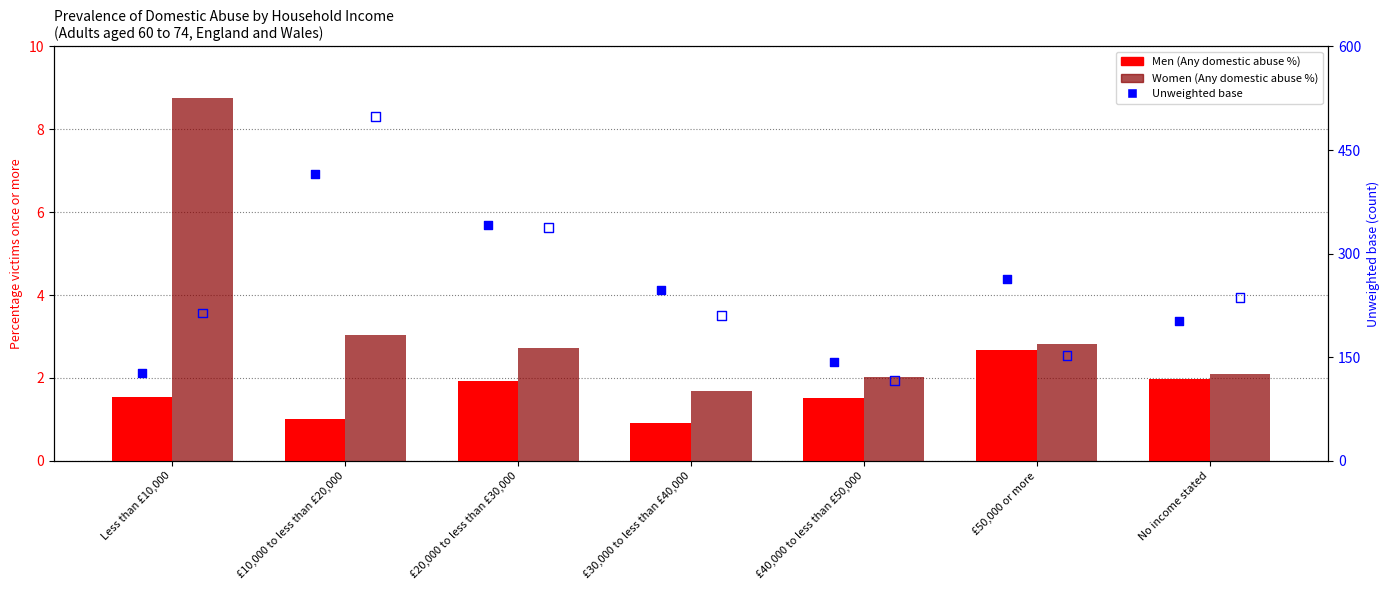

Which series contains the highest Y value?

Women unweighted base